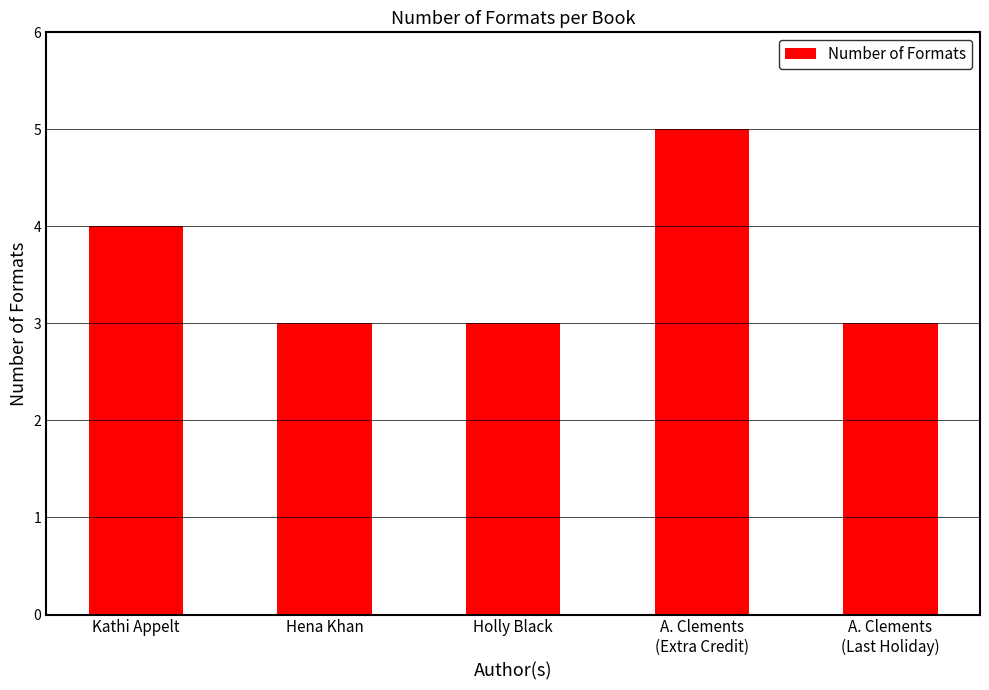

What is the value of the 2nd bar from the left?

3